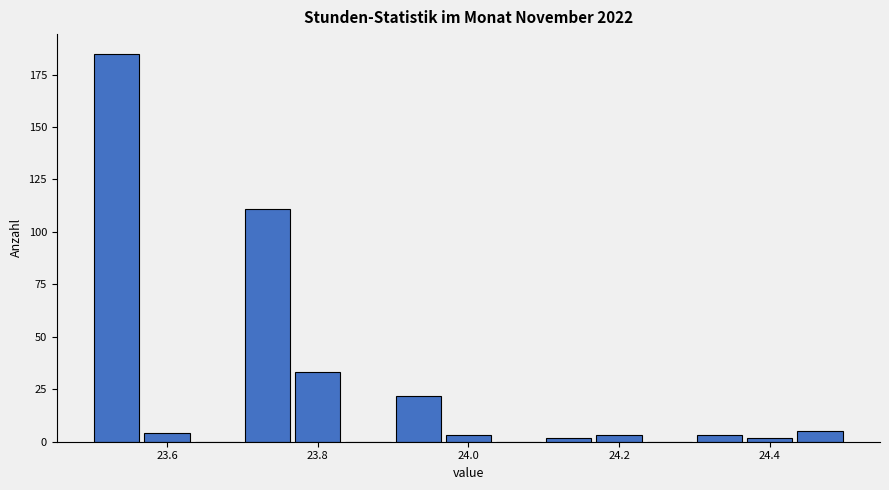

Around what value on the x-axis is the tallest bar? Give the approximate position of its centre, as read against the axis.

23.54